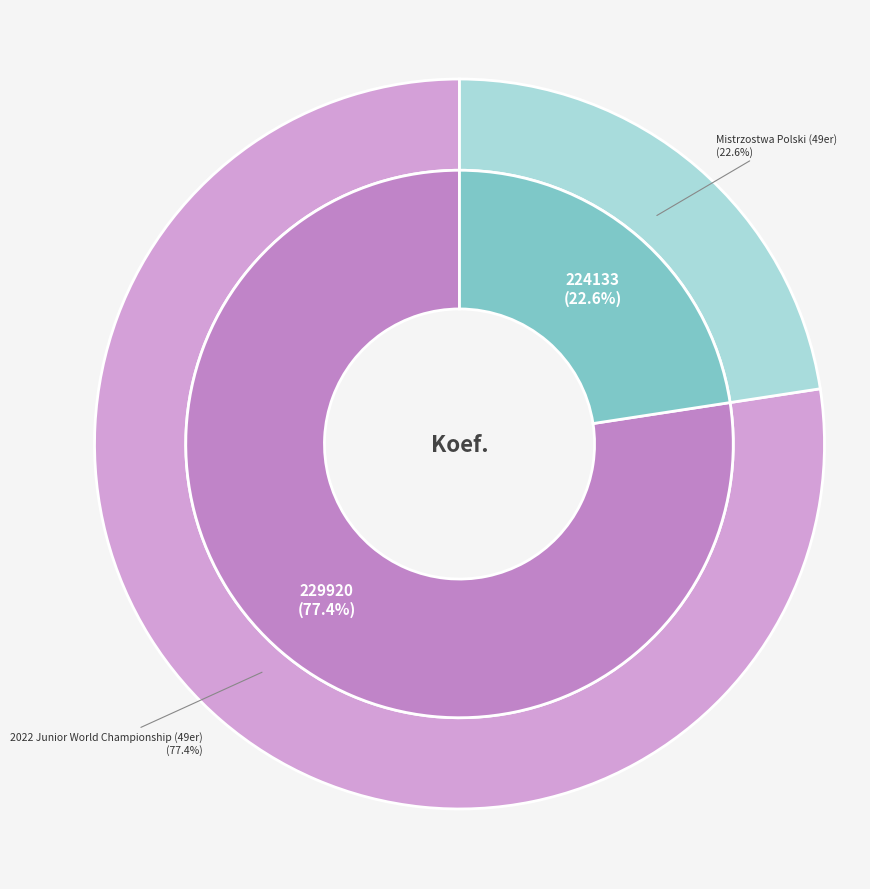

Is there any slice that represents more than half of the pie?

Yes